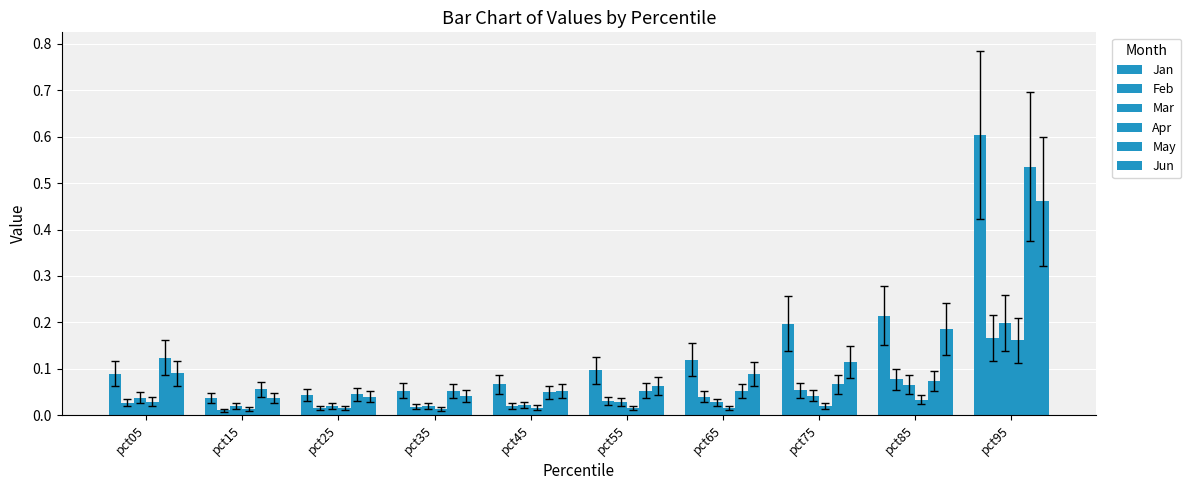

What is the difference between the maximum and minimum values in the Jun series?

0.4